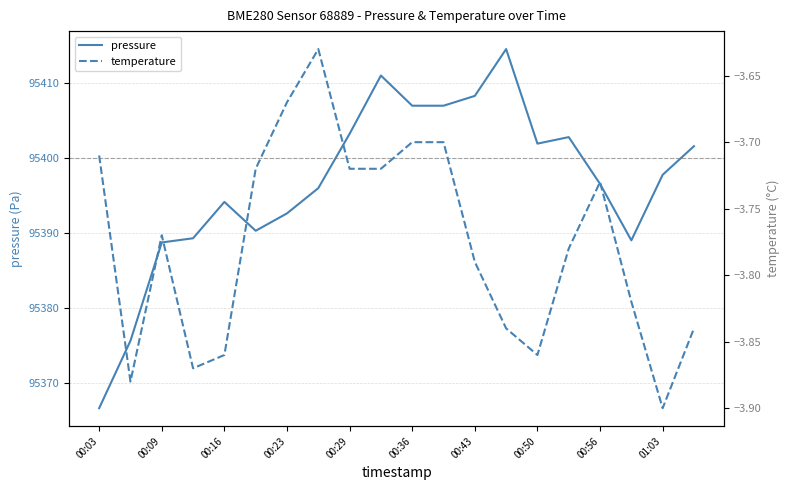

What is the difference between the maximum and minimum values in the temperature series?

0.3